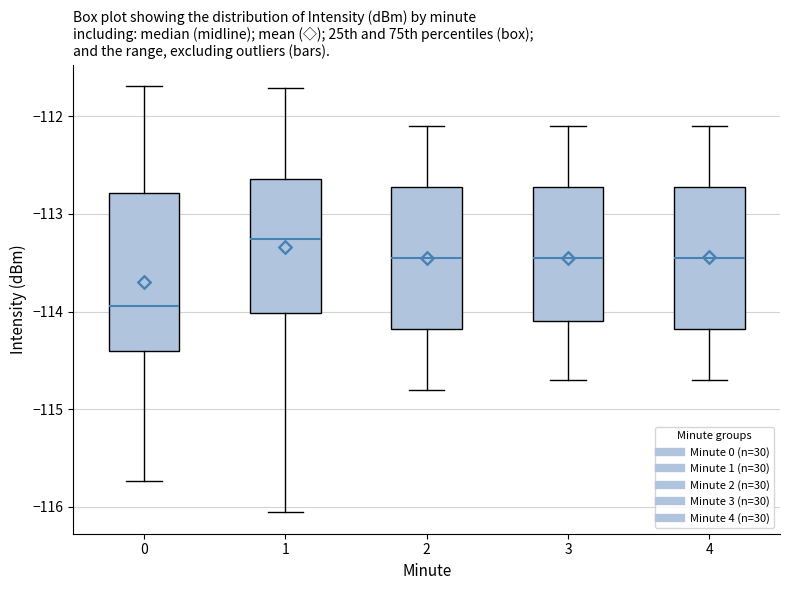

Which box is the tallest, from its lower edge to its upper edge?

0